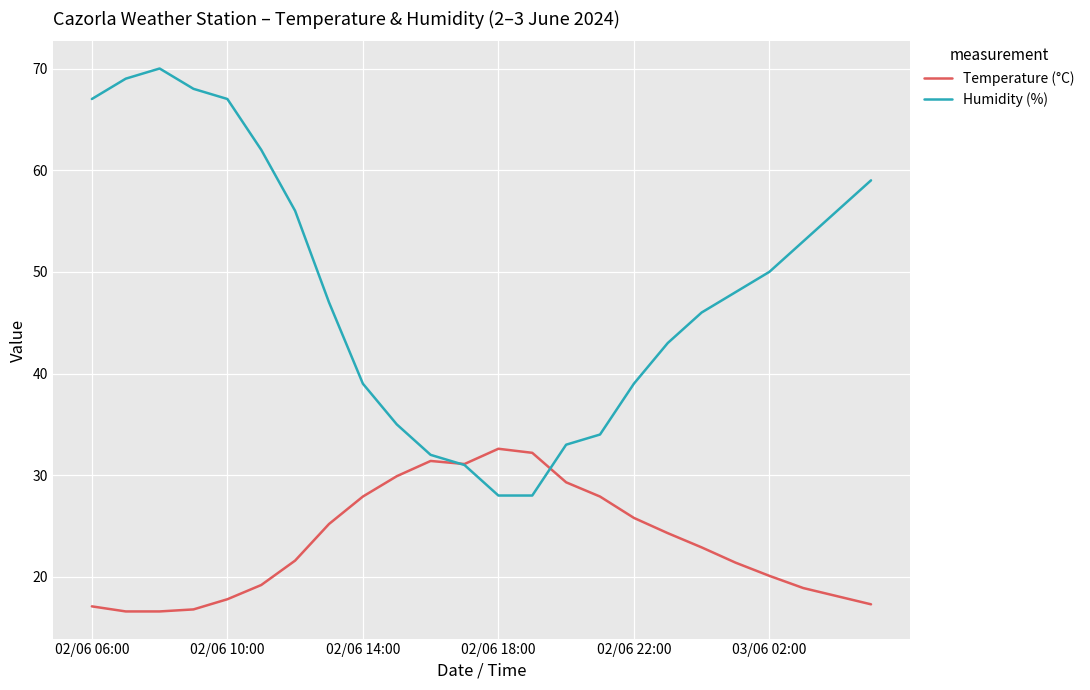

Rank the series by their average value, from highest to lowest.

Humidity (%), Temperature (°C)